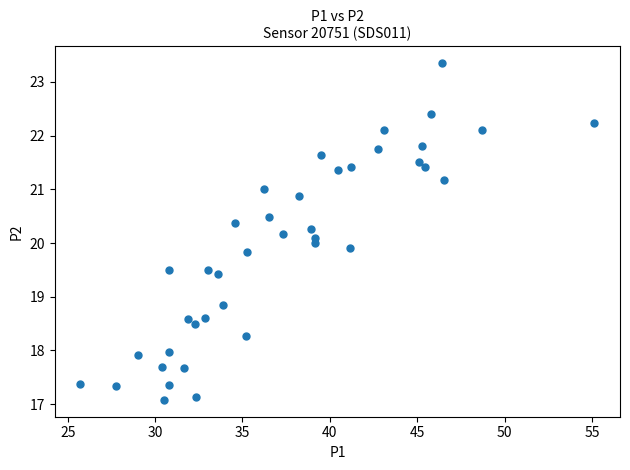

What is the range of Y values (max minus min)?

6.3